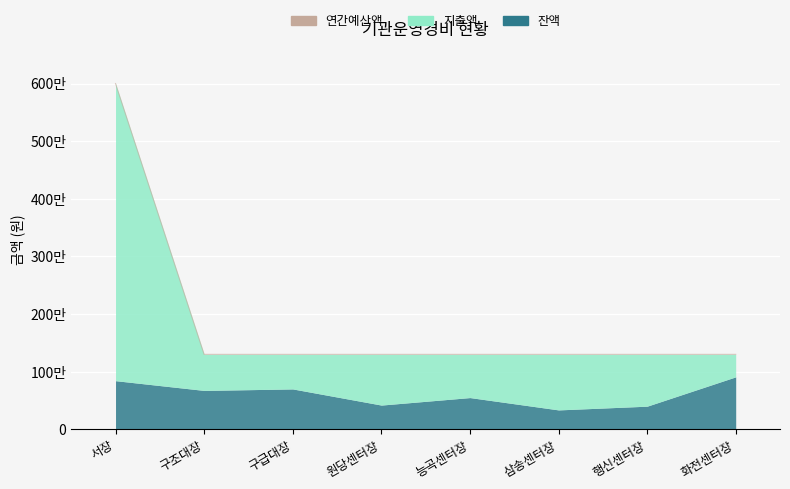

How many lines are shown in the chart?

3